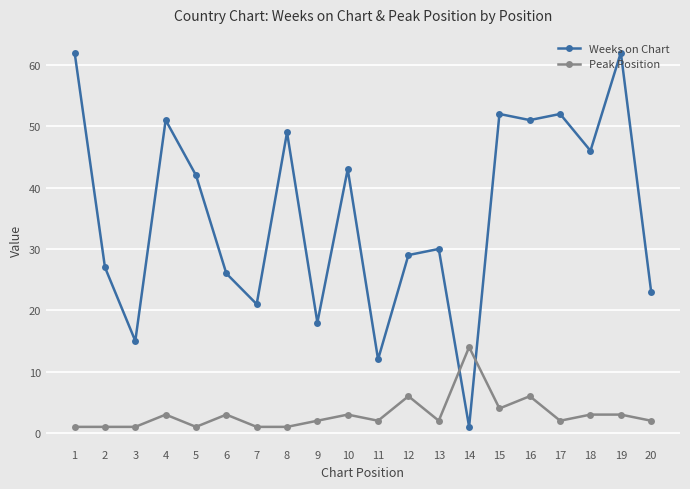

How many series are shown in this chart?

2